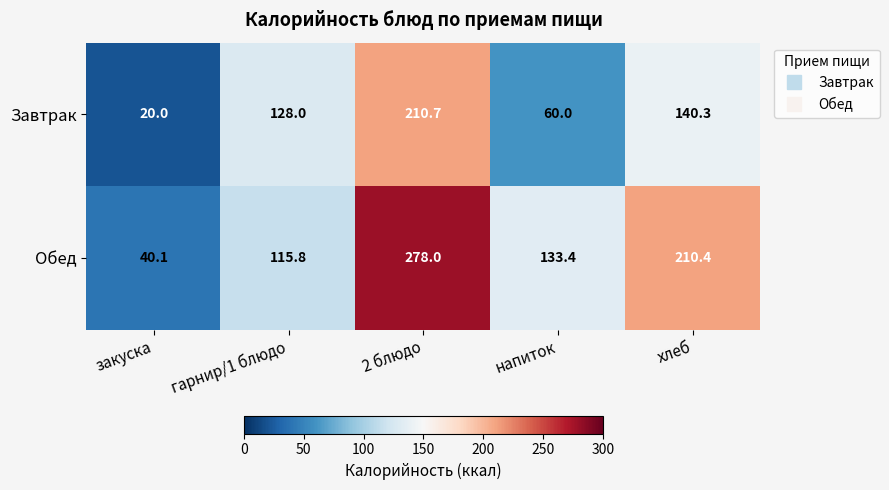

Which series has the largest range (max minus min)?

Обед